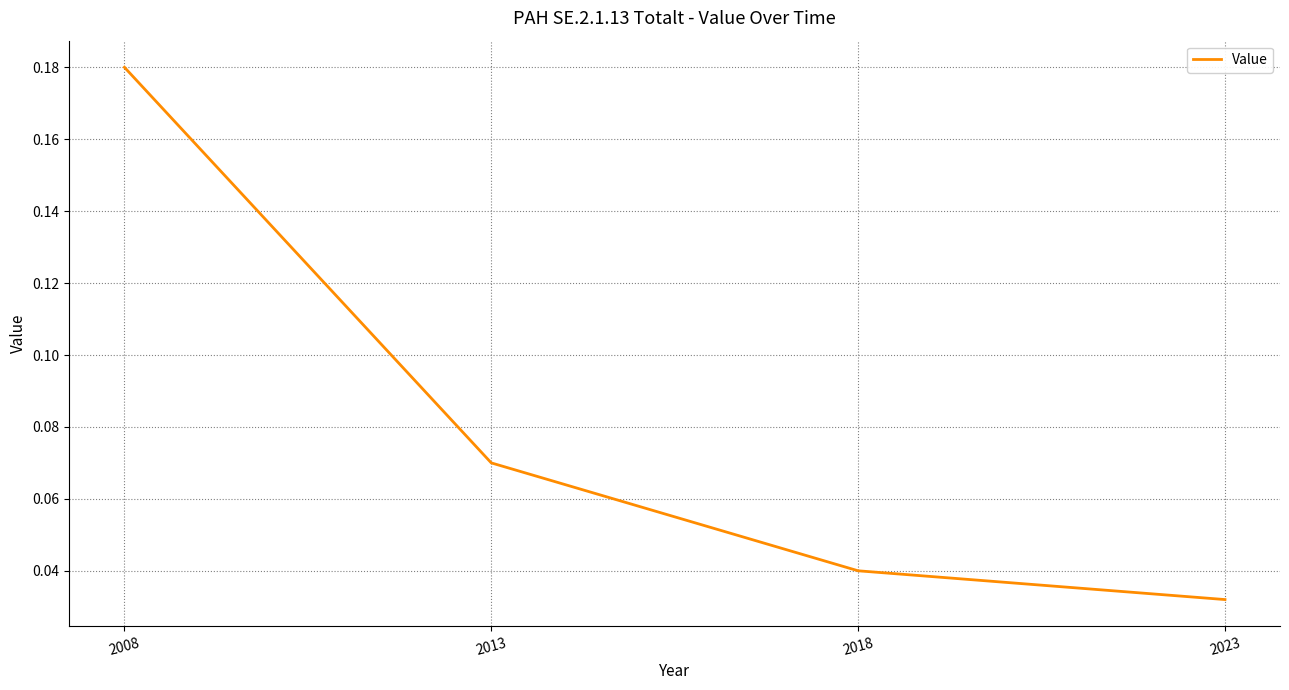

Is this an area chart (filled region under the line)?

No